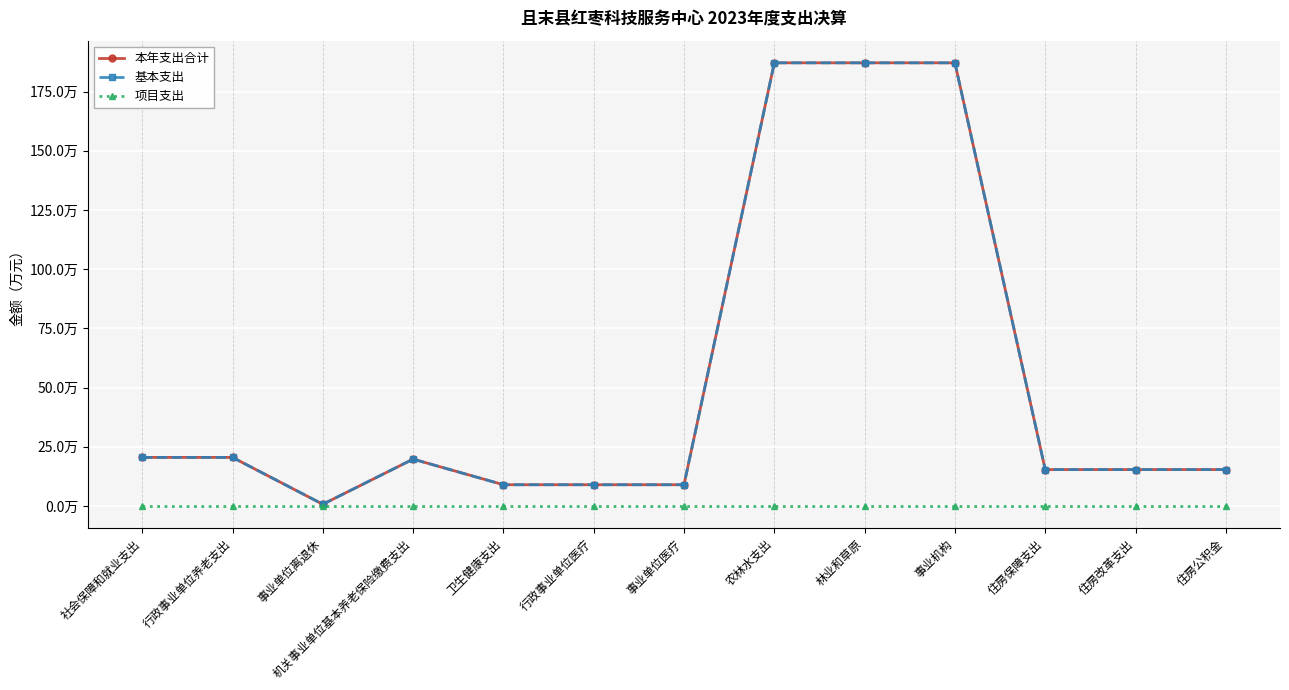

Between 住房改革支出 and 事业机构, which is larger?

事业机构